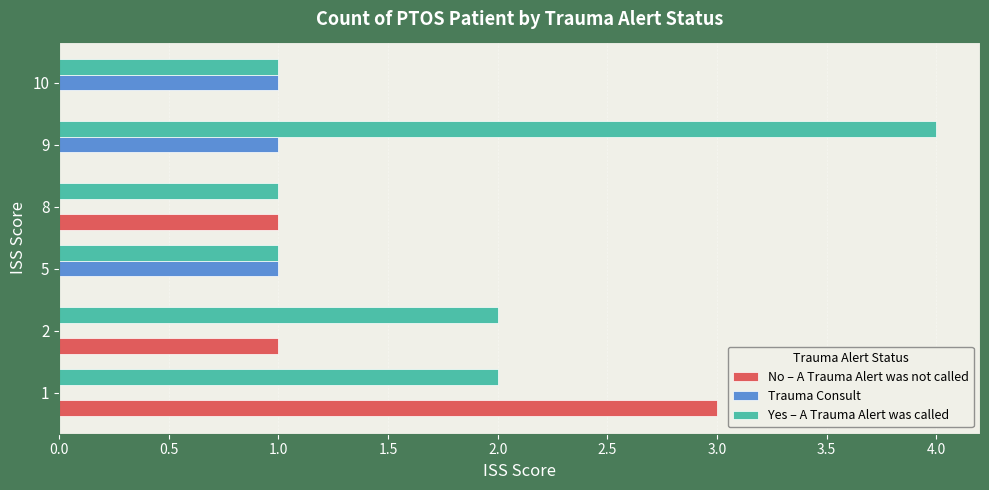

What is the maximum value shown in the chart?

4